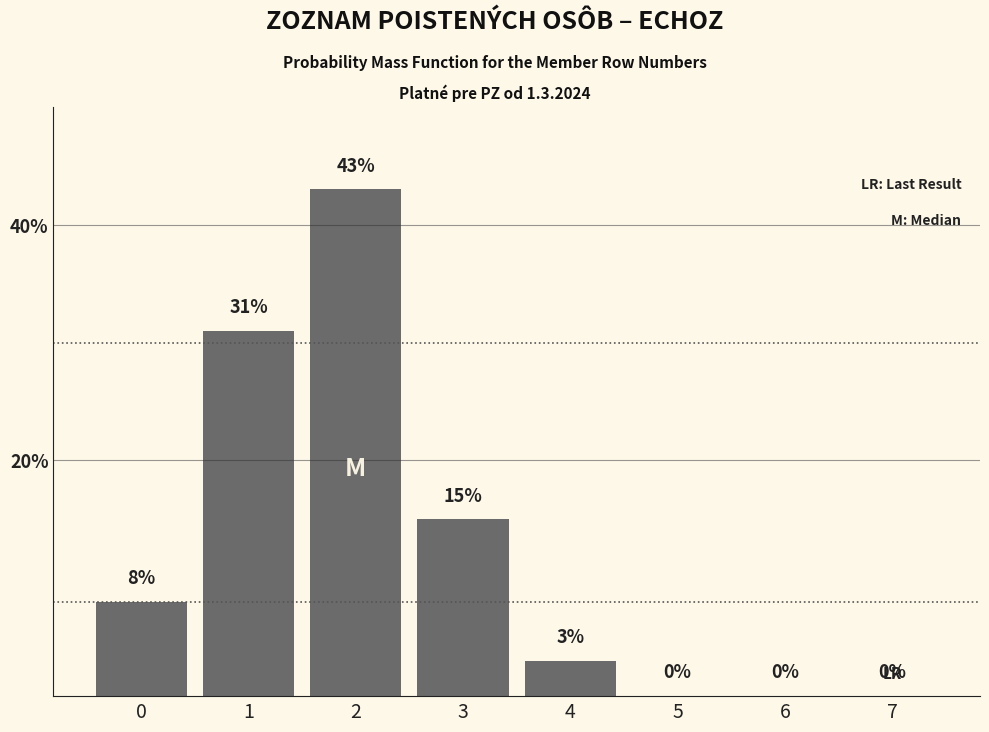

Reading left to right, list all the values displayed in this chart.

0=8	1=31	2=43	3=15	4=3	5=0	6=0	7=0